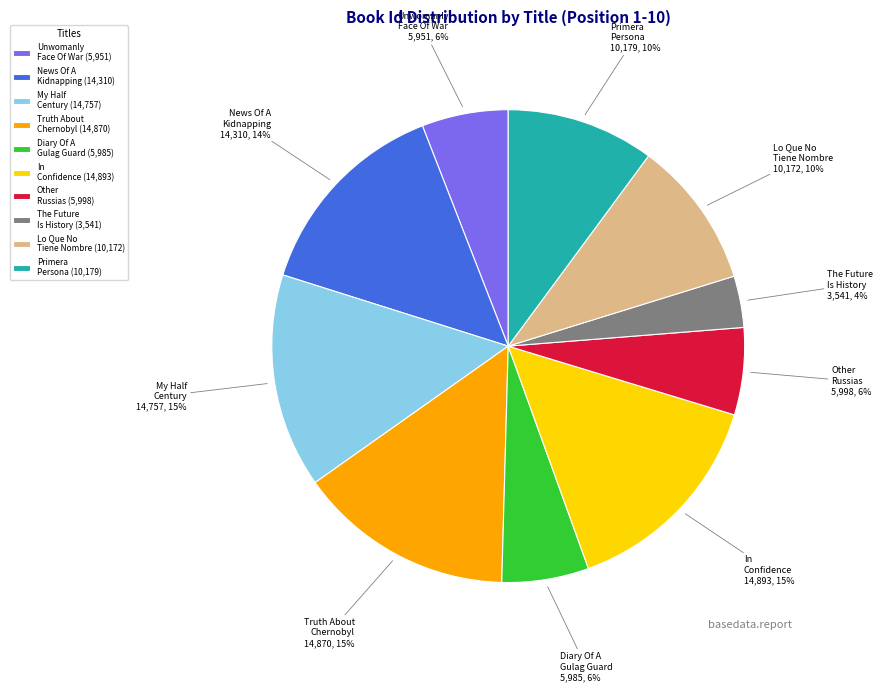

Which has a higher value, Lo Que No Tiene Nombre or Unwomanly Face Of War?

Lo Que No Tiene Nombre